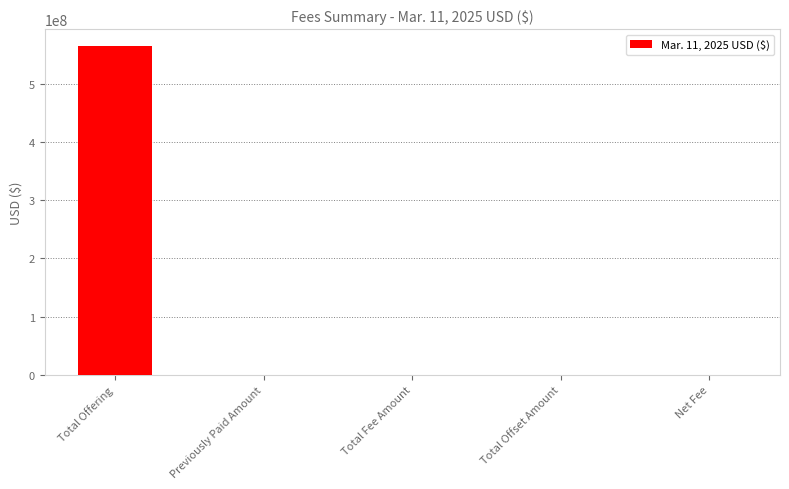

What is the sum of all values?

565760096.7